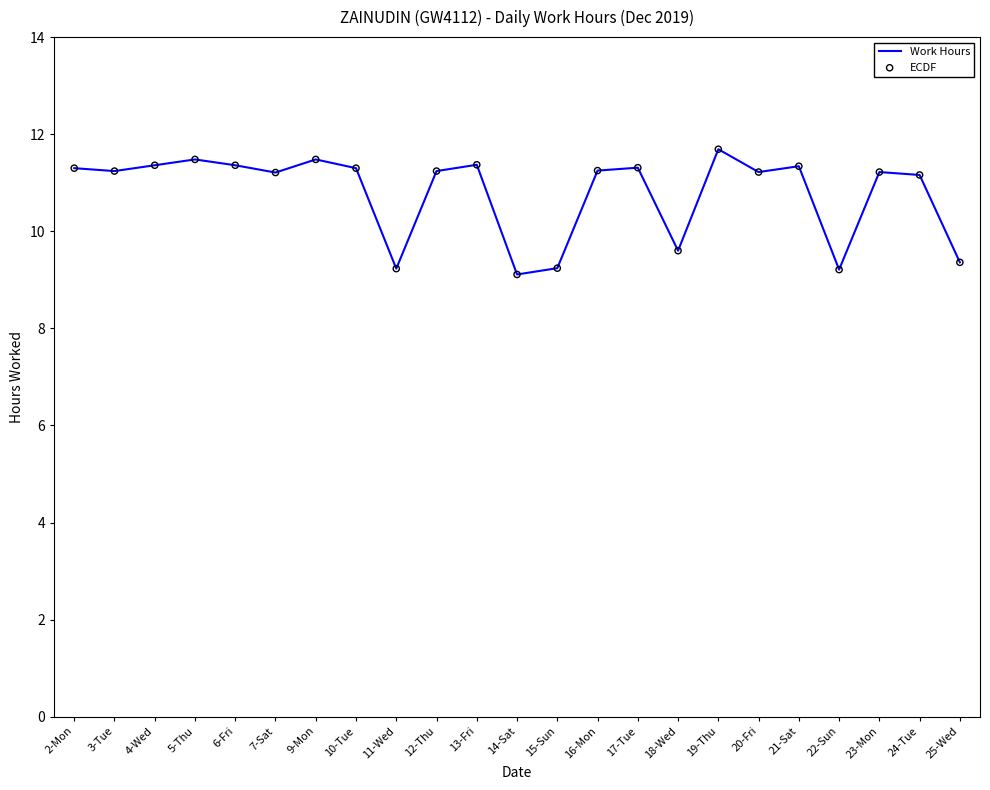

At which label does the data first exceed 11?

2-Mon